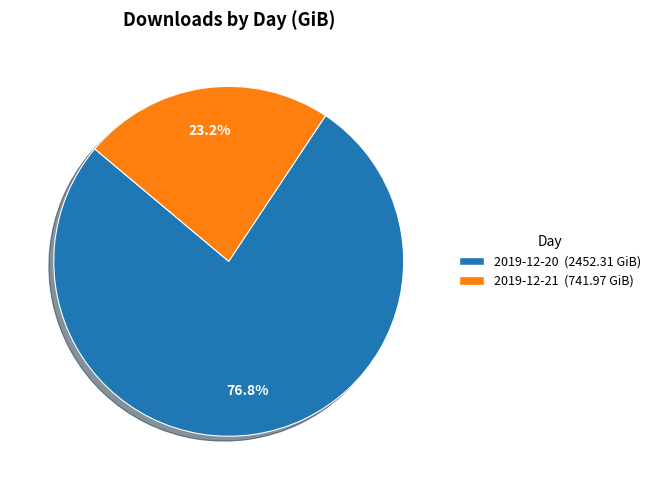

Which category has the smallest portion of the pie?

2019-12-21